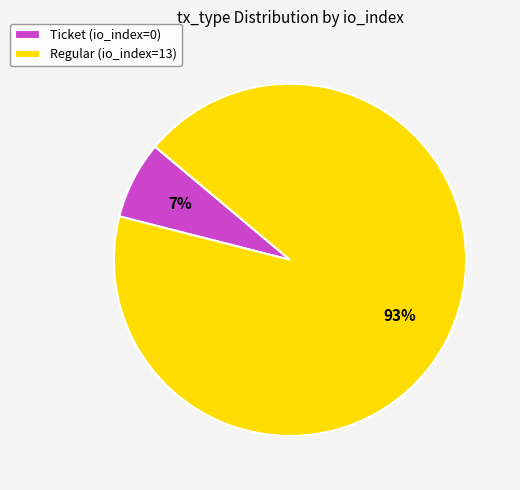

How many slices are in this pie chart?

2